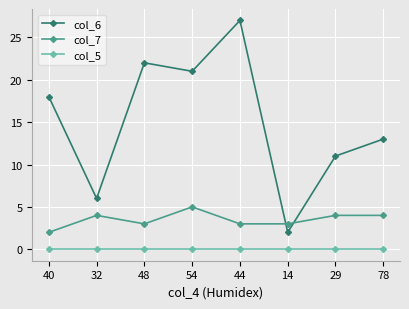

Reading left to right, list all the values displayed in this chart.

col_6: 18	6	22	21	27	2	11	13
col_7: 2	4	3	5	3	3	4	4
col_5: 0	0	0	0	0	0	0	0